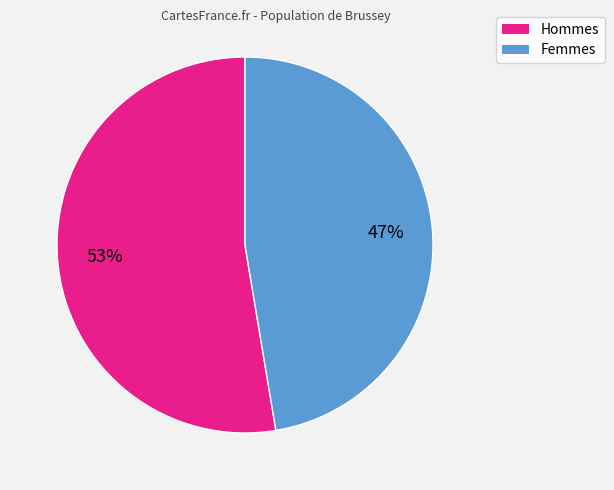

Does any single category account for the majority?

Yes